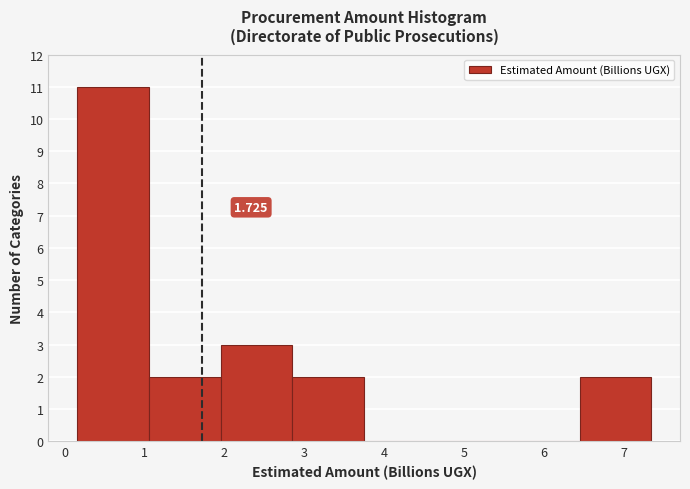

Which range on the x-axis has the tallest bar?

0.2 to 1.1